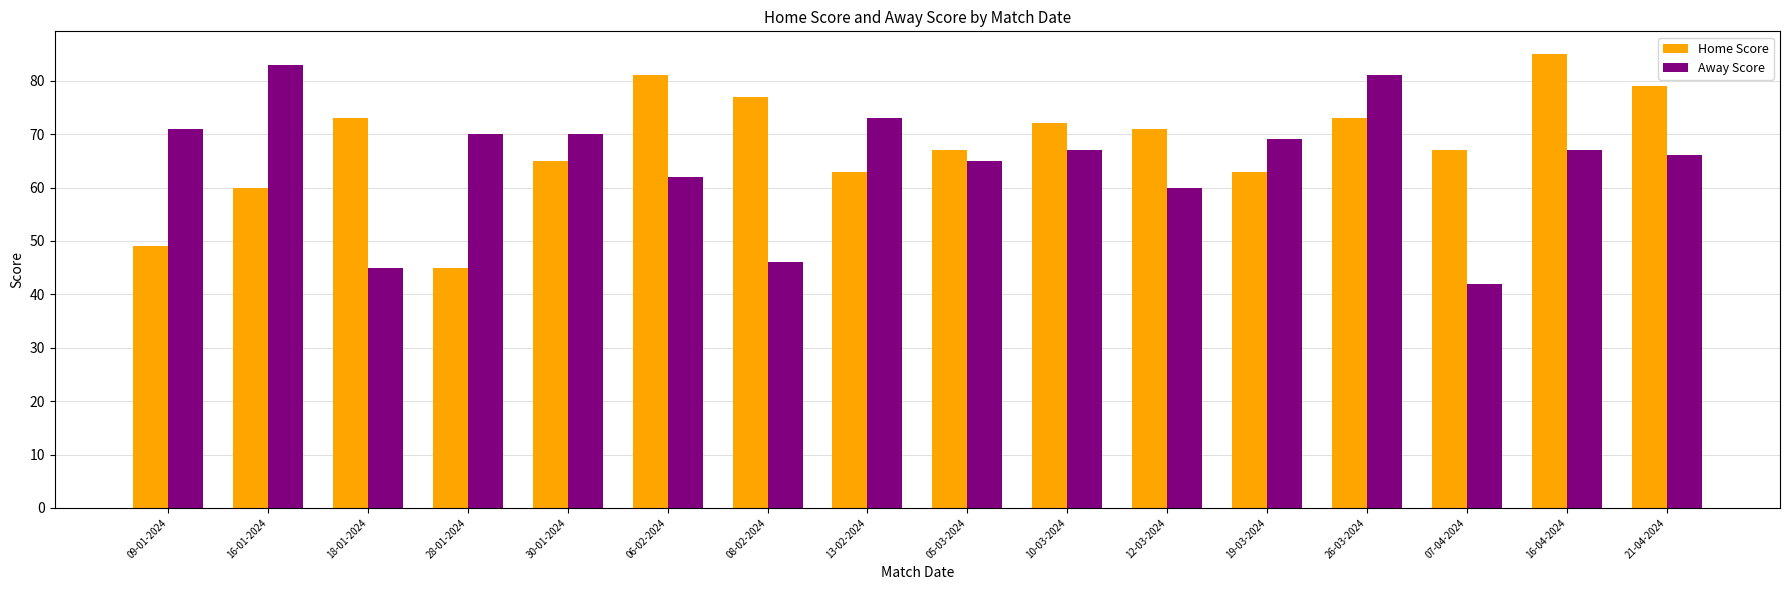

The value of Home Score at 13-02-2024 is 63. True or false?

True